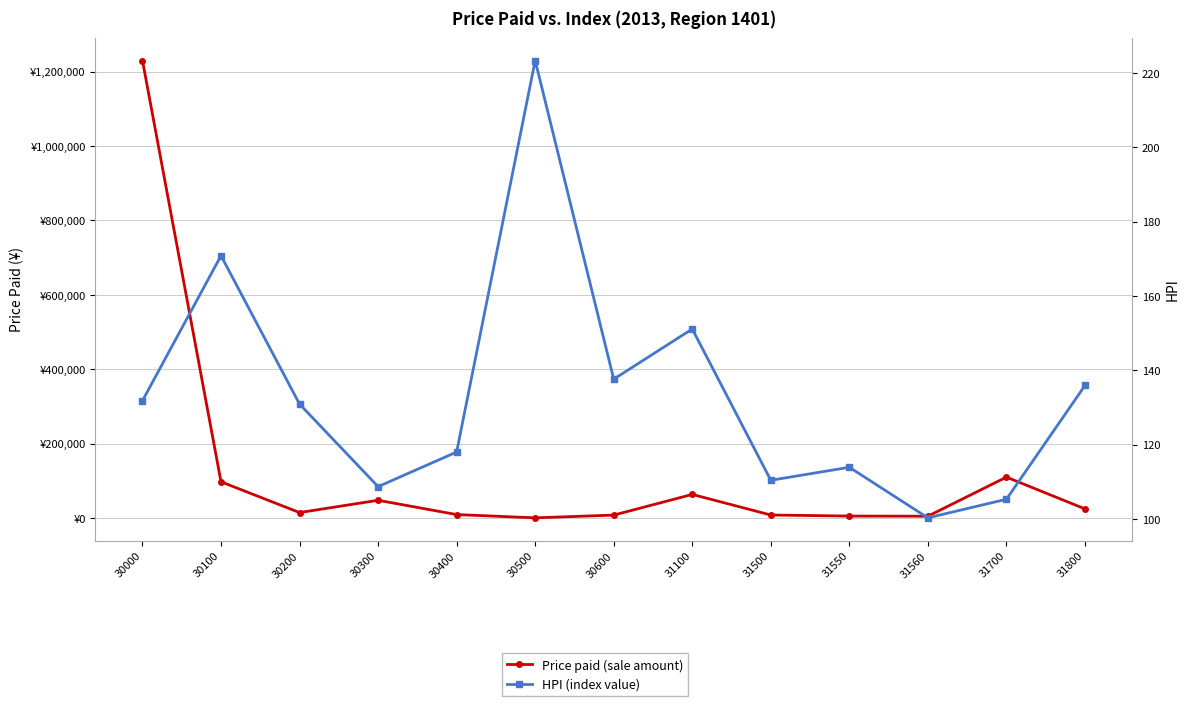

Is the value of Price paid (sale amount) at 30200 greater than the value of HPI (index value) at 31560?

Yes